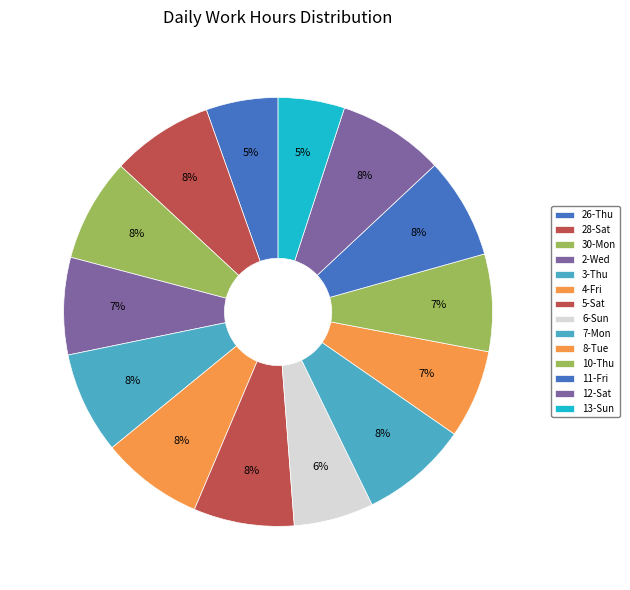

Count the number of slices in the pie.

14